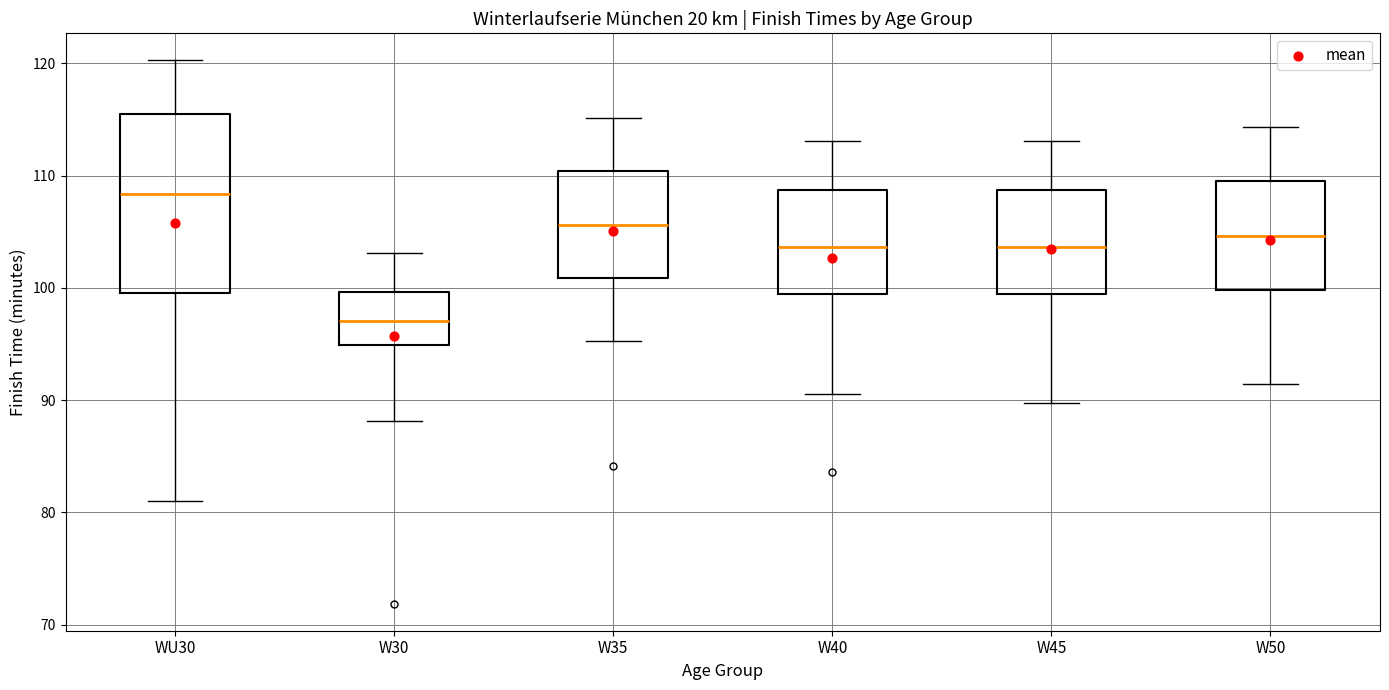

Which box's median line is the highest?

WU30